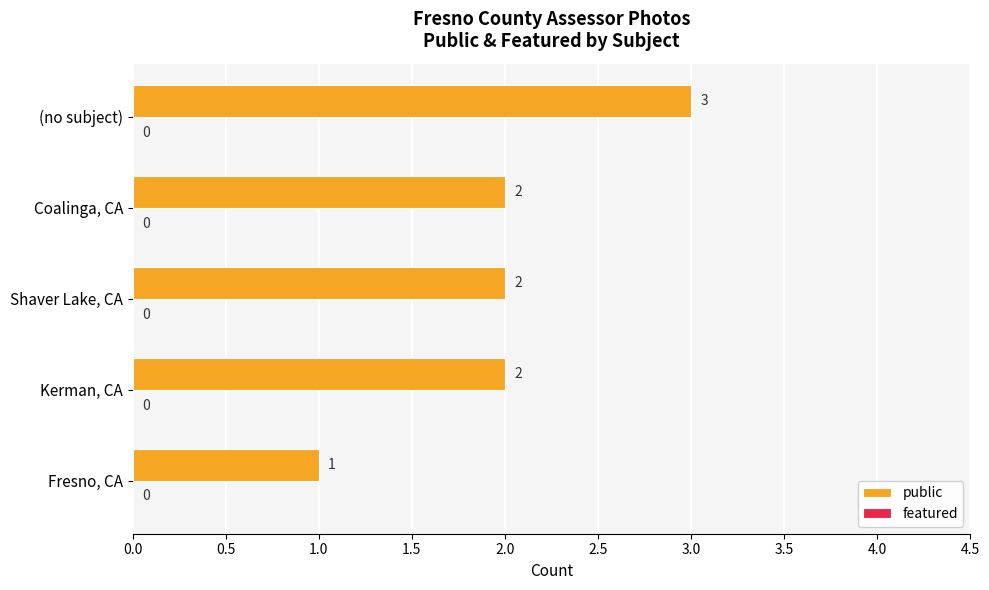

Count the values in the range 2 to 3.

4